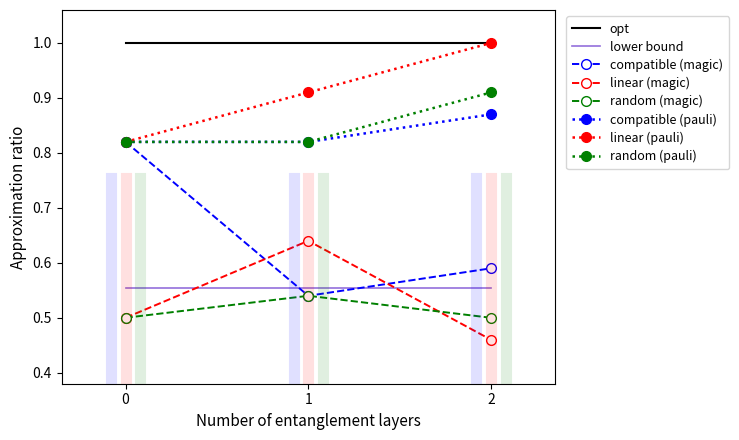

Is it true that random (pauli) equals 1.3 at 0?

False